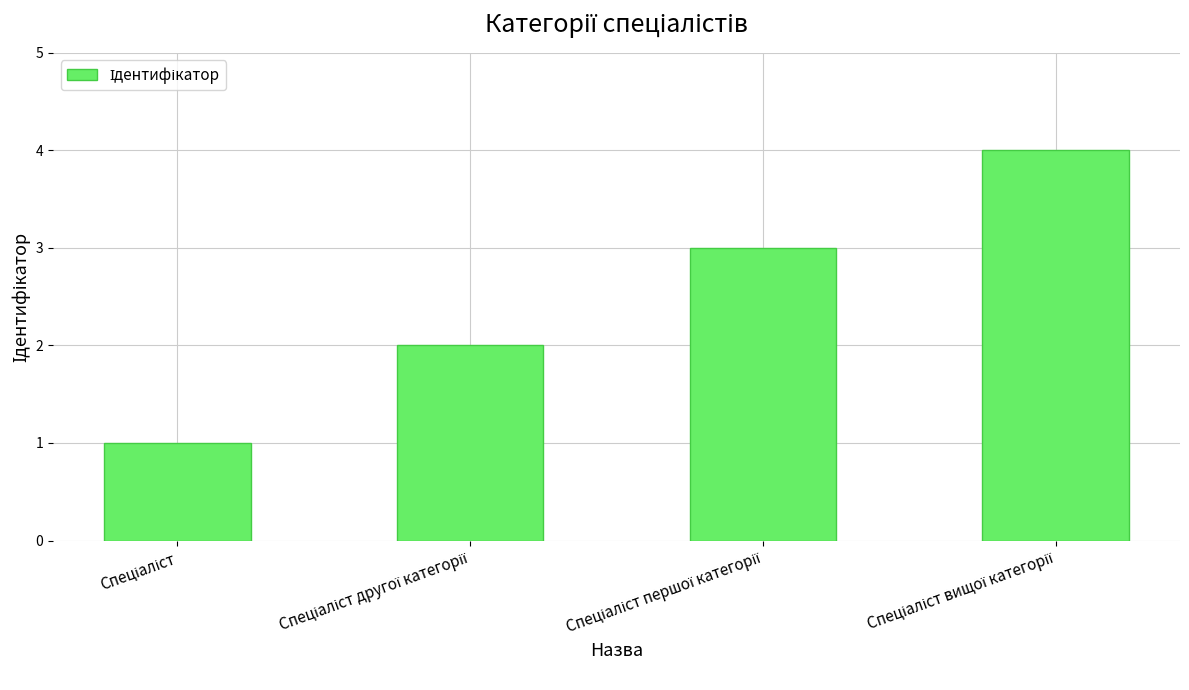

What is the maximum value shown in the chart?

4